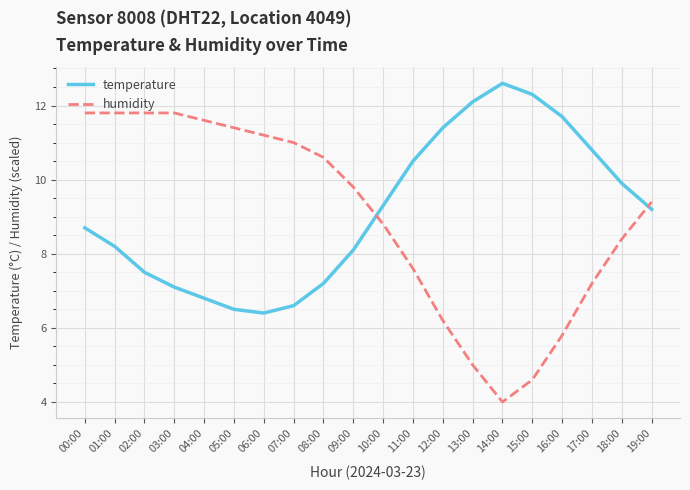

Reading right to left, list all the values displayed in this chart.

temperature: 19:00=9.2	18:00=9.9	17:00=10.8	16:00=11.7	15:00=12.3	14:00=12.6	13:00=12.1	12:00=11.4	11:00=10.5	10:00=9.3	09:00=8.1	08:00=7.2	07:00=6.6	06:00=6.4	05:00=6.5	04:00=6.8	03:00=7.1	02:00=7.5	01:00=8.2	00:00=8.7
humidity: 19:00=9.4	18:00=8.4	17:00=7.2	16:00=5.8	15:00=4.6	14:00=4.0	13:00=5.0	12:00=6.2	11:00=7.6	10:00=8.8	09:00=9.8	08:00=10.6	07:00=11.0	06:00=11.2	05:00=11.4	04:00=11.6	03:00=11.8	02:00=11.8	01:00=11.8	00:00=11.8